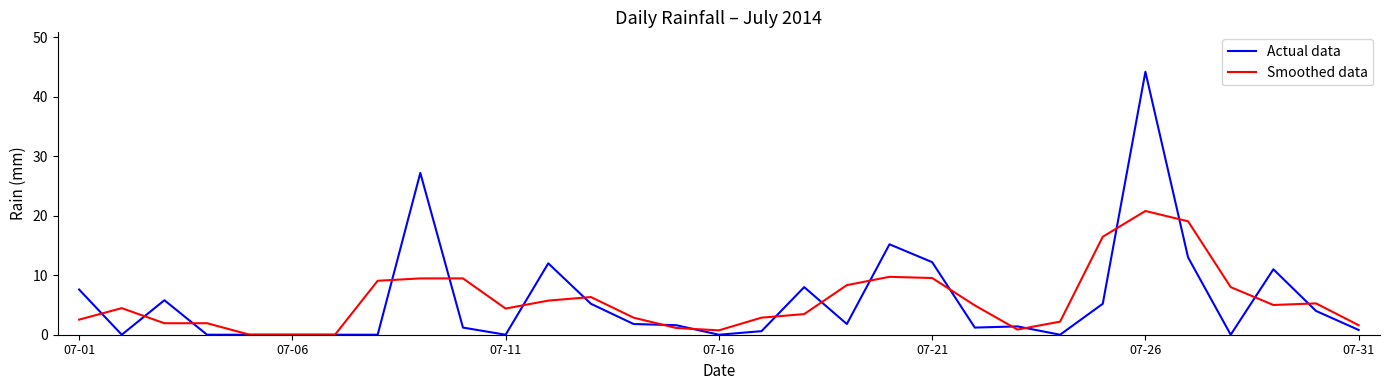

What is the greatest value displayed?

44.2